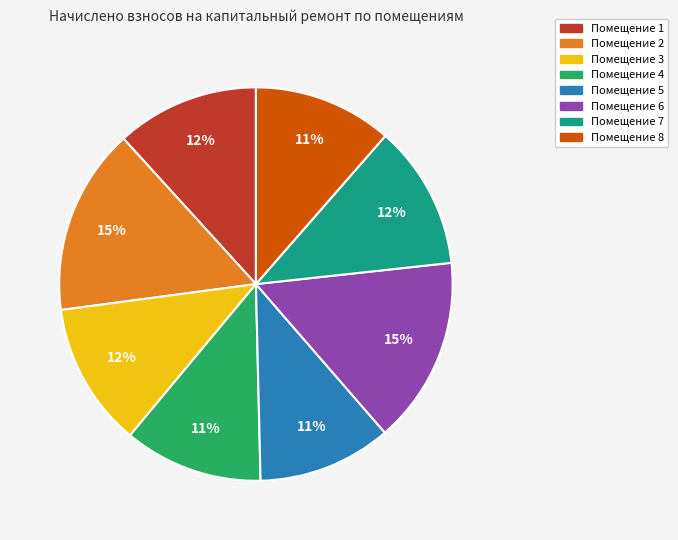

To the nearest percent, what is the average slice percentage?

12%